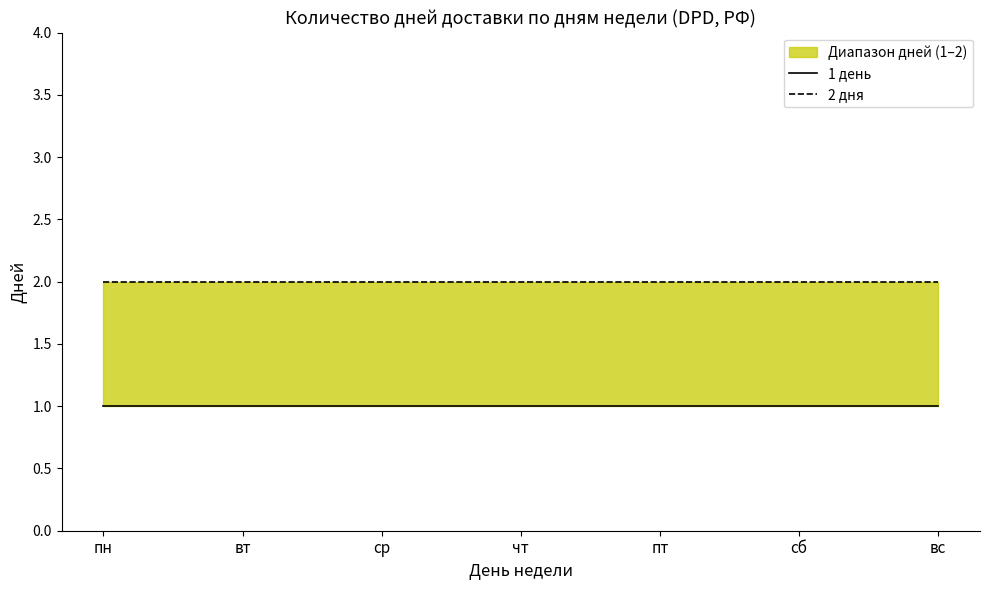

What is the label of the 3rd point from the left?

ср